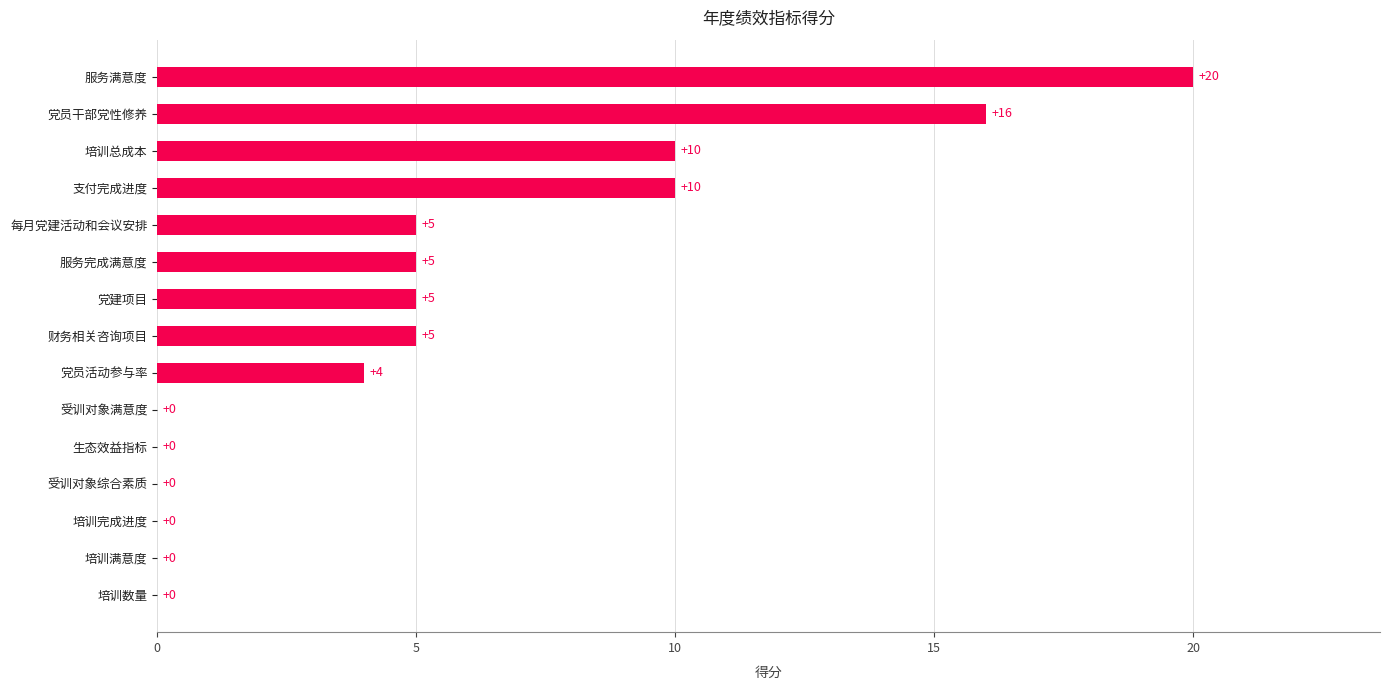

Which category has the highest value across all series?

服务满意度